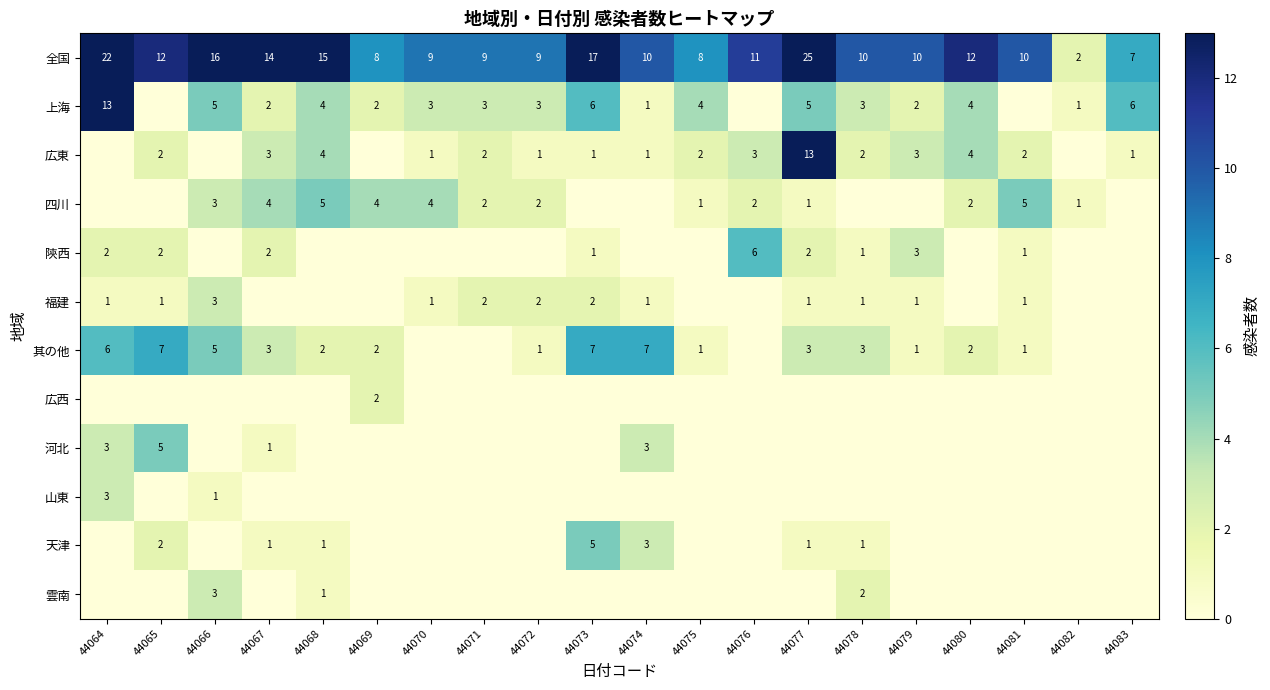

The value of 其の他 at 44078 is 3. True or false?

True